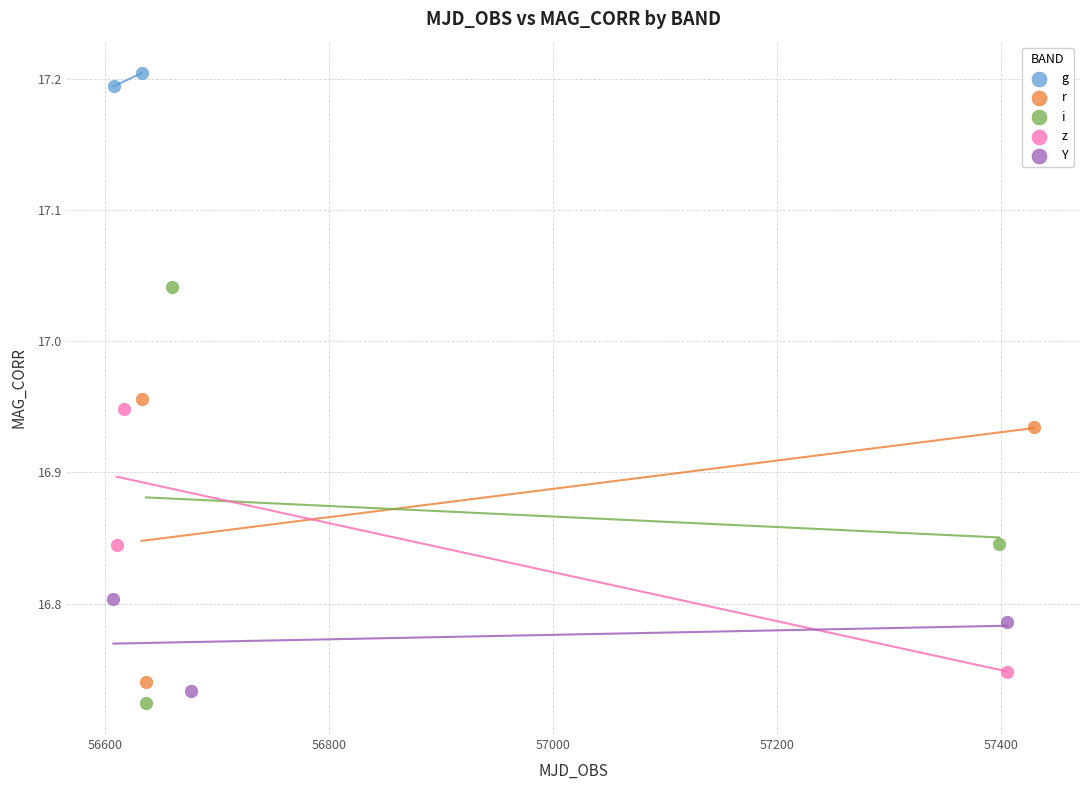

What are all the series names shown in the legend?

g, r, i, z, Y